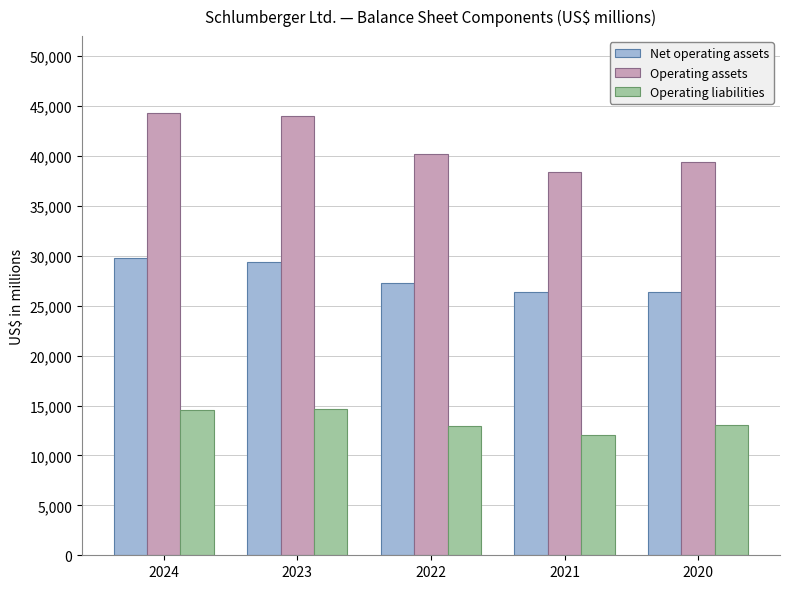

What is the lowest value of the Operating liabilities series?

12030